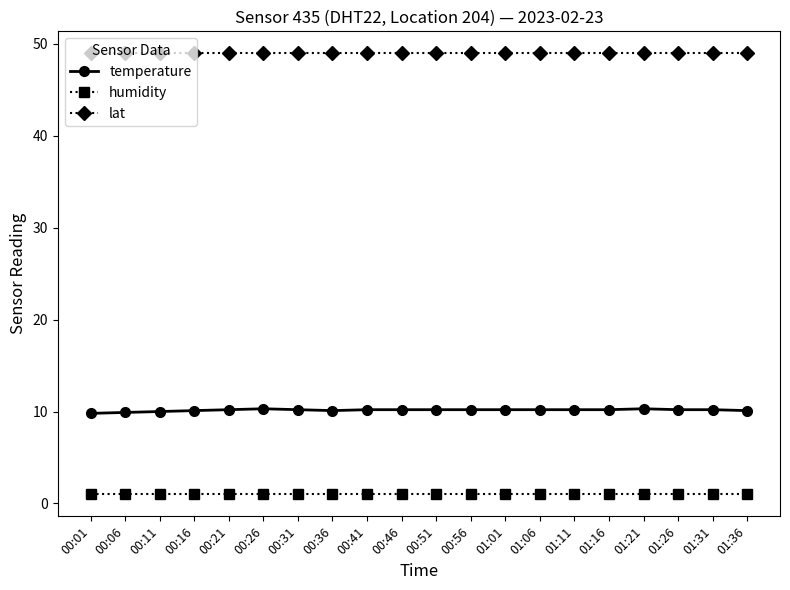

At 00:01, list the series in order from smallest to largest.

humidity, temperature, lat